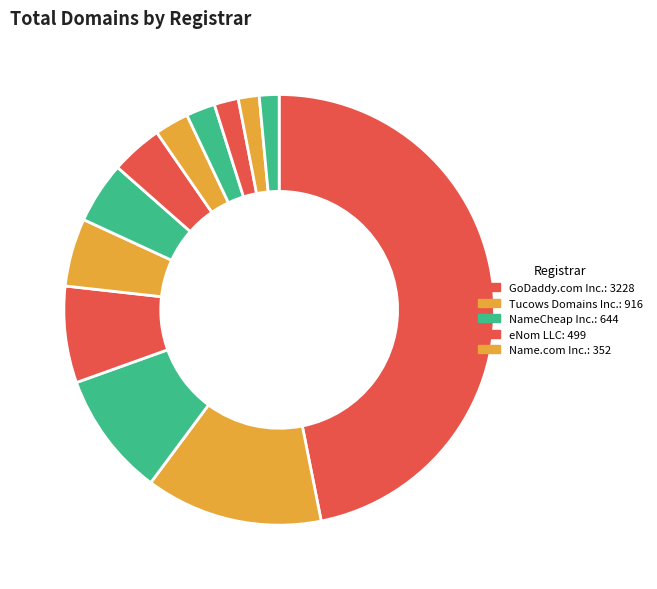

Count the number of slices in the pie.

12